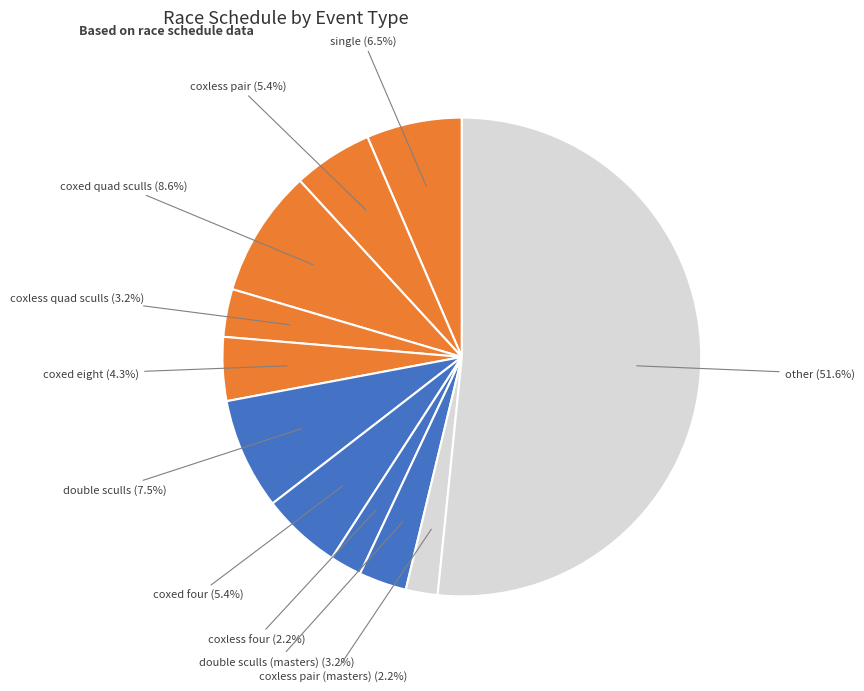

Which slice is the largest?

other